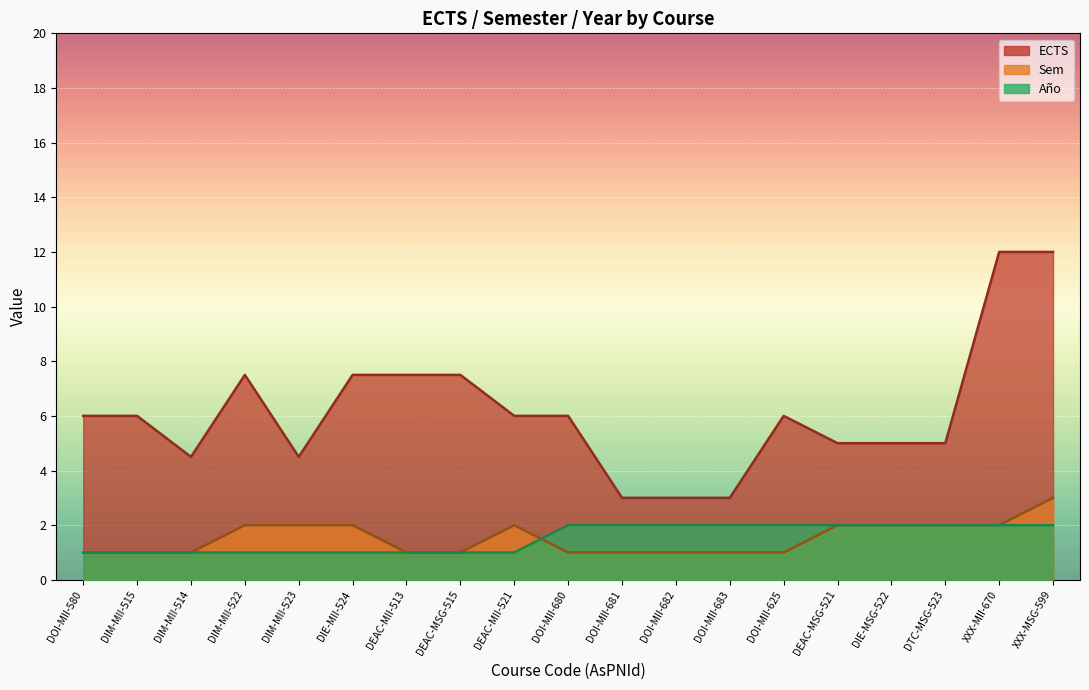

How many times do Sem and Año cross each other?

1